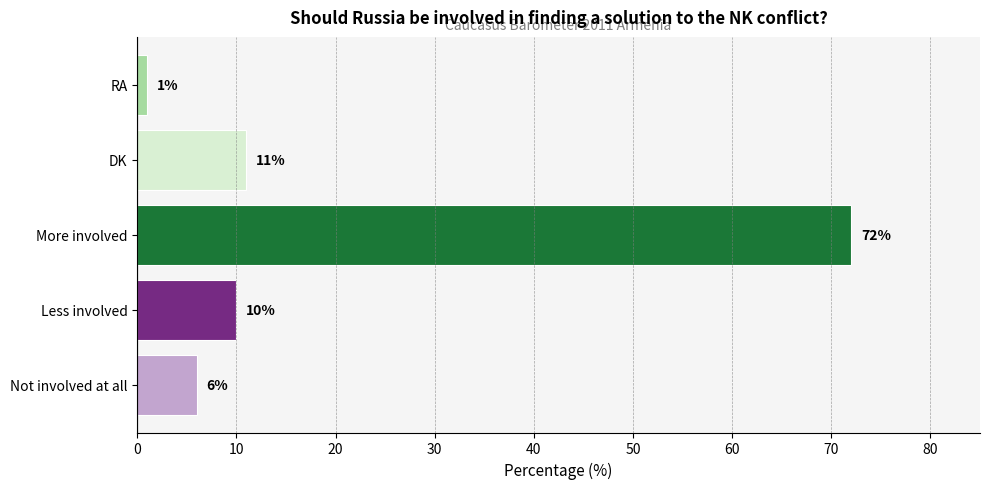

List the labels in order of value, largest first.

More involved, DK, Less involved, Not involved at all, RA